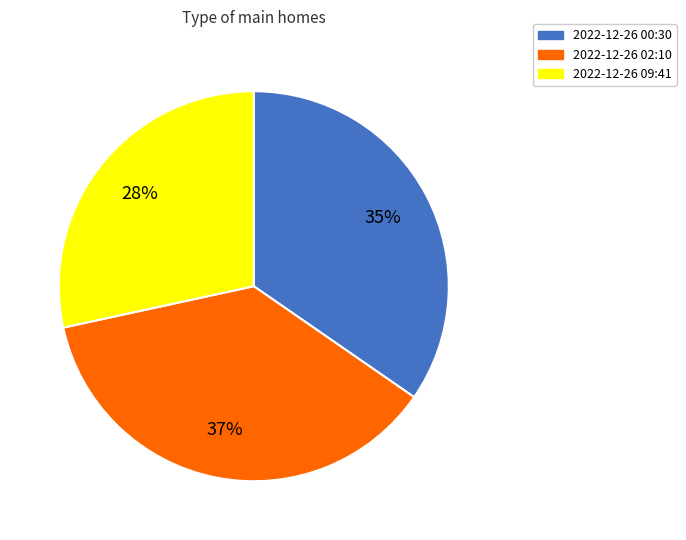

To the nearest percent, what is the difference between the largest and smallest slice percentages?

9%